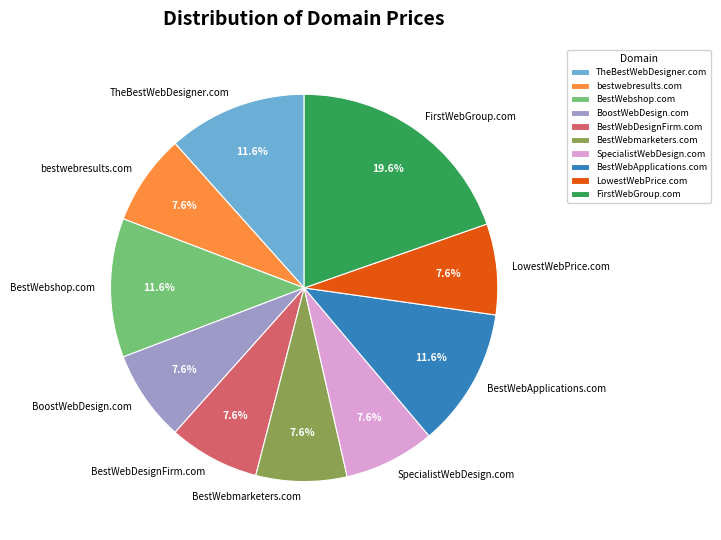

True or false: BoostWebDesign.com accounts for 15% of the total.

False